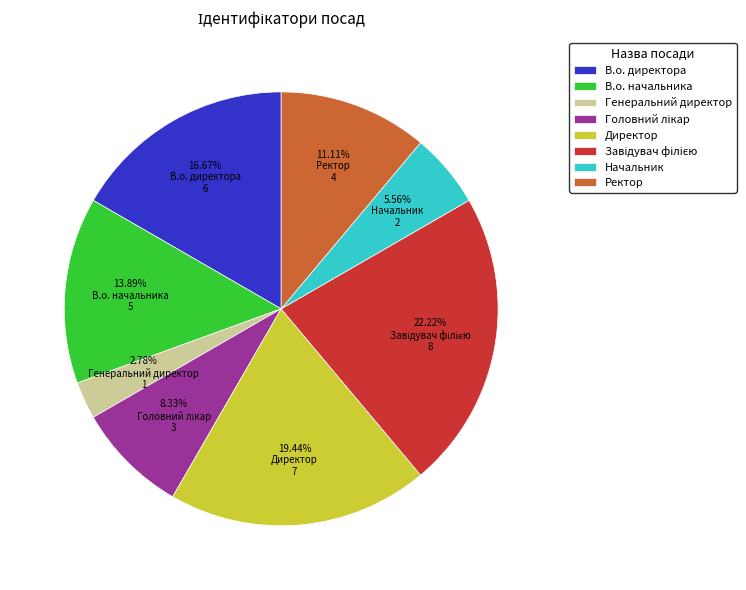

To the nearest percent, what percentage of the pie is Начальник?

6%